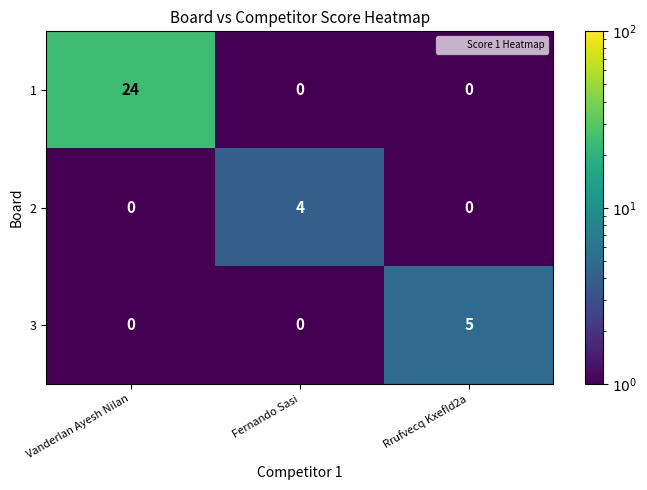

At which category does the chart reach its peak across all series?

Vanderlan Ayesh Nilan